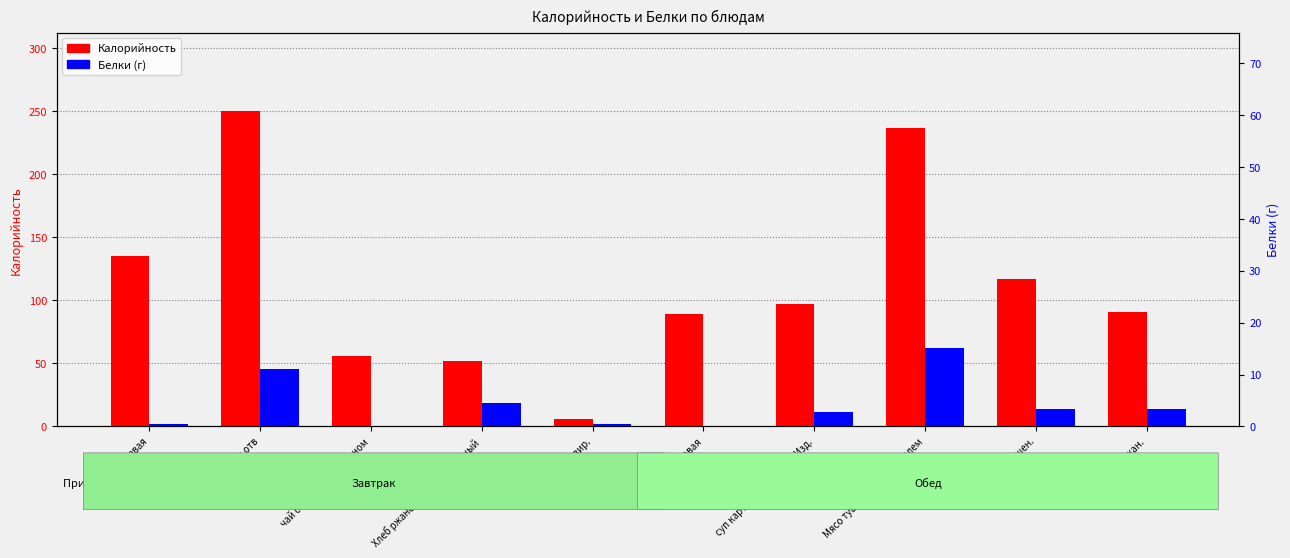

What is the lowest value of the Калорийность series?

6.0